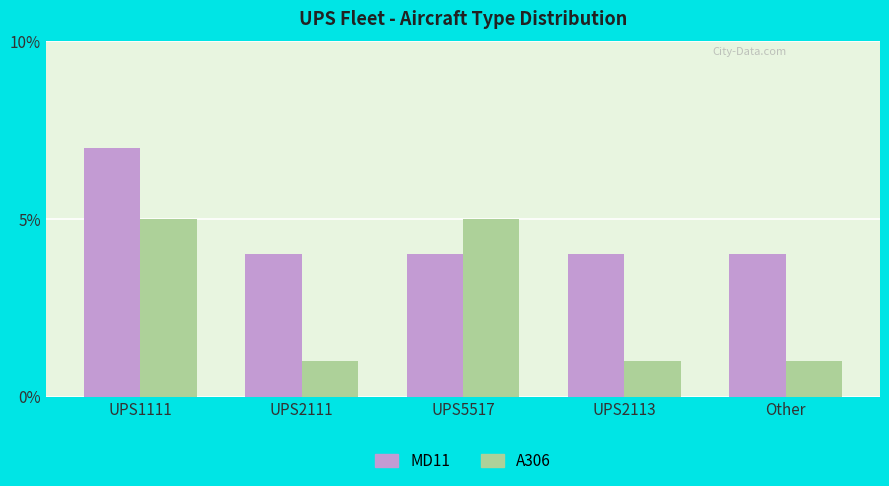

At UPS1111, list the series in order from largest to smallest.

MD11, A306